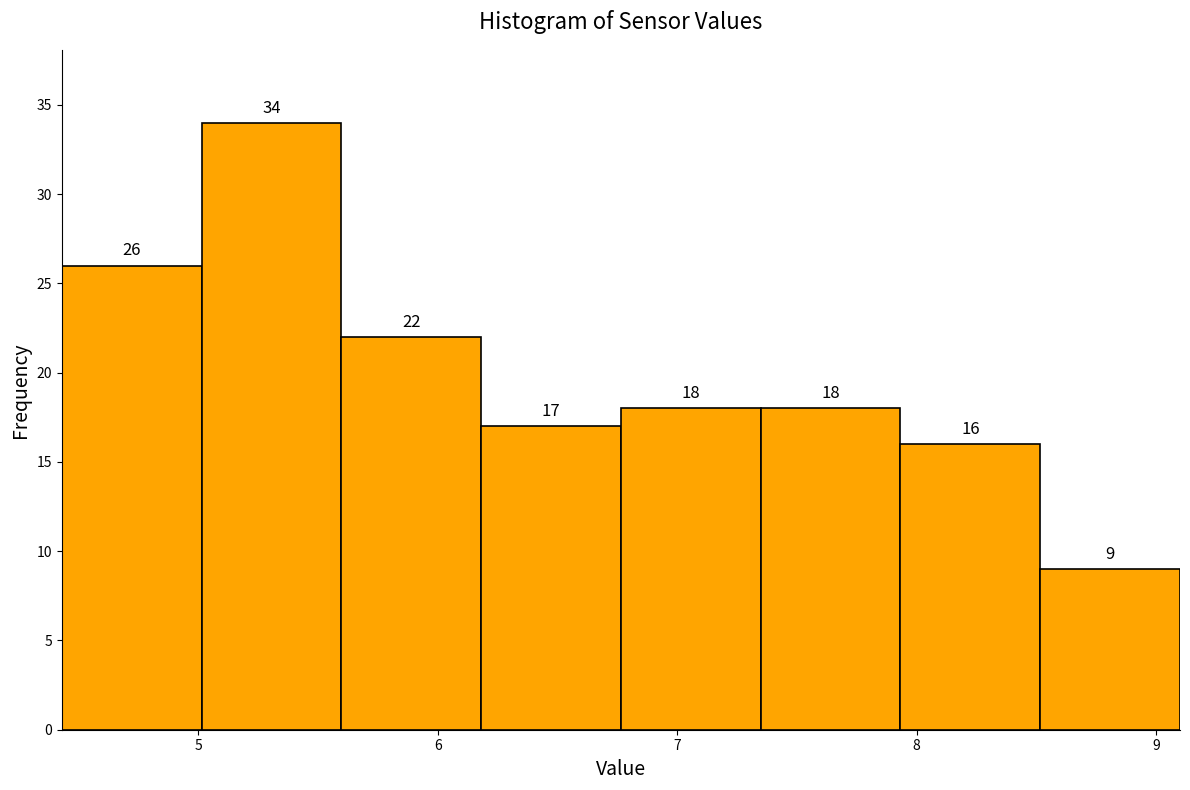

Reading left to right, list every bar in this chart as the range it spans on the x-axis followed by its height. The bar edges are not printed on the chart, so give them approximately, as read against the axis.

4.4 to 5.0: 26
5.0 to 5.6: 34
5.6 to 6.2: 22
6.2 to 6.8: 17
6.8 to 7.3: 18
7.3 to 7.9: 18
7.9 to 8.5: 16
8.5 to 9.1: 9